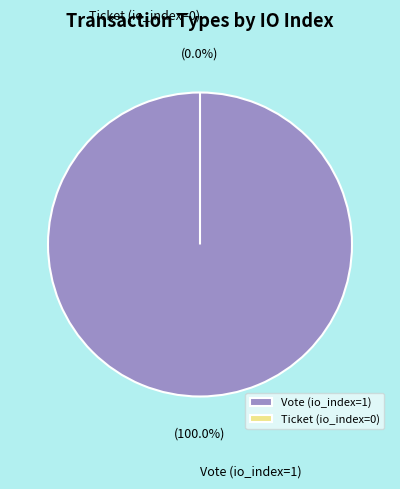

To the nearest percent, what is the combined percentage of Ticket (io_index=0) and Vote (io_index=1)?

100%